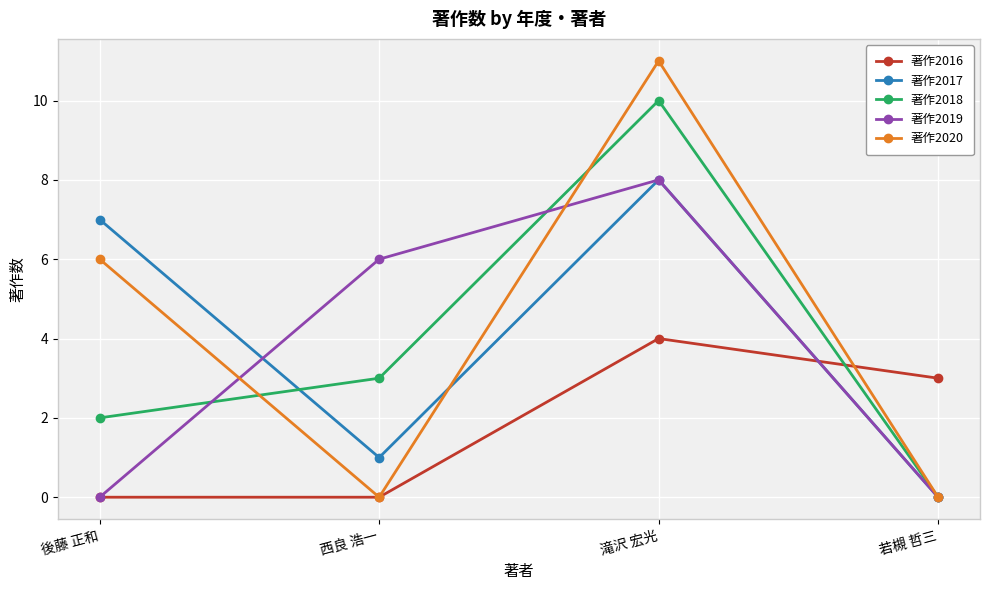

What are all the series names shown in the legend?

著作2016, 著作2017, 著作2018, 著作2019, 著作2020